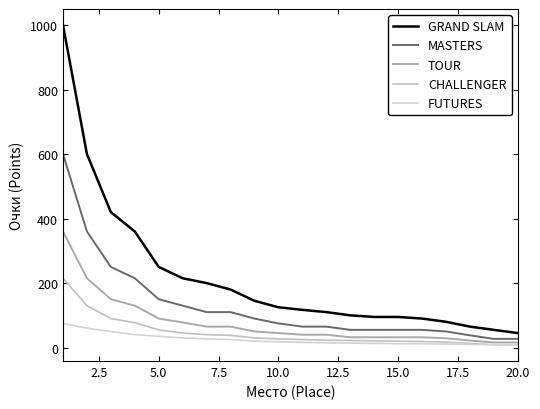

Which series has the largest range (max minus min)?

GRAND SLAM